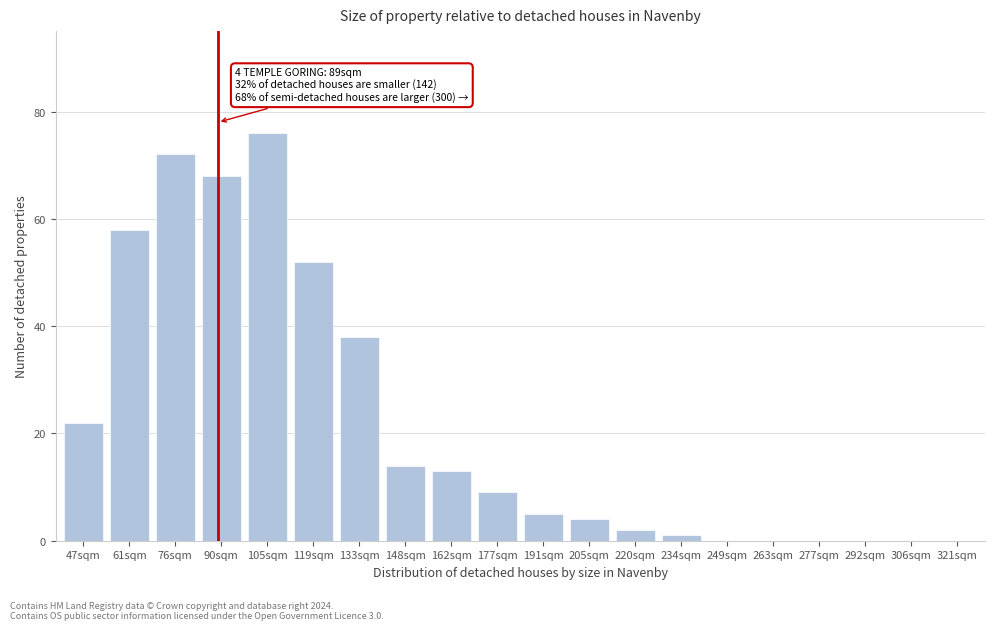

Reading left to right, extract all data points from this chart.

47sqm=22	61sqm=58	76sqm=72	90sqm=68	105sqm=76	119sqm=52	133sqm=38	148sqm=14	162sqm=13	177sqm=9	191sqm=5	205sqm=4	220sqm=2	234sqm=1	249sqm=0	263sqm=0	277sqm=0	292sqm=0	306sqm=0	321sqm=0